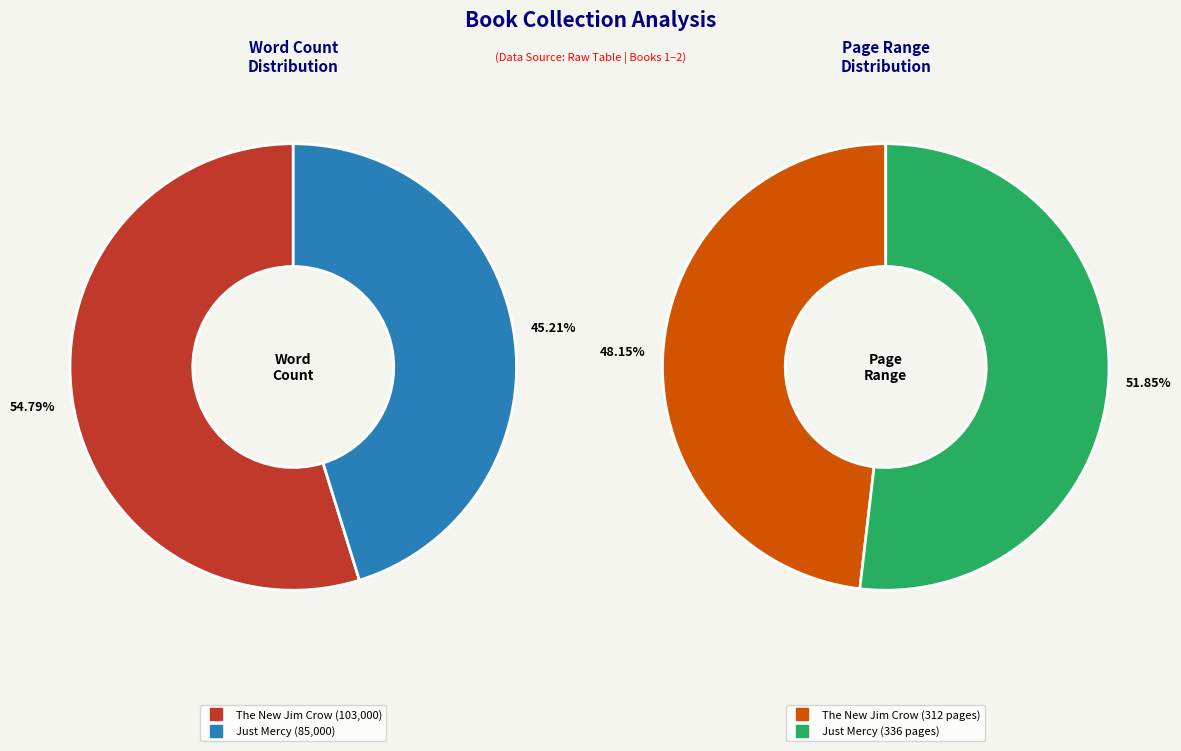

To the nearest percent, what is the average slice percentage?

50%